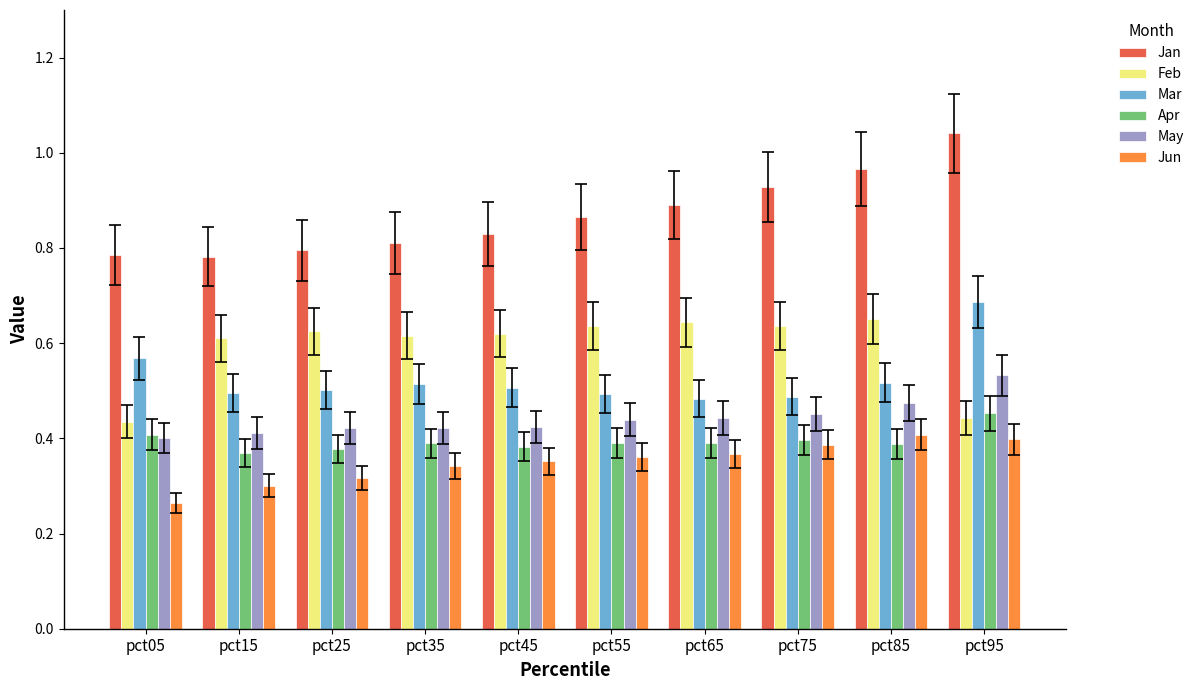

Count the May values in the range 0 to 1.

10